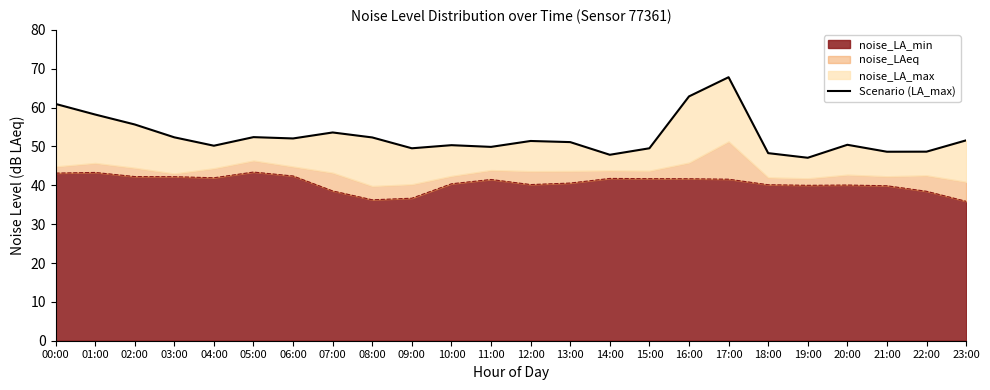

How many lines are shown in the chart?

1